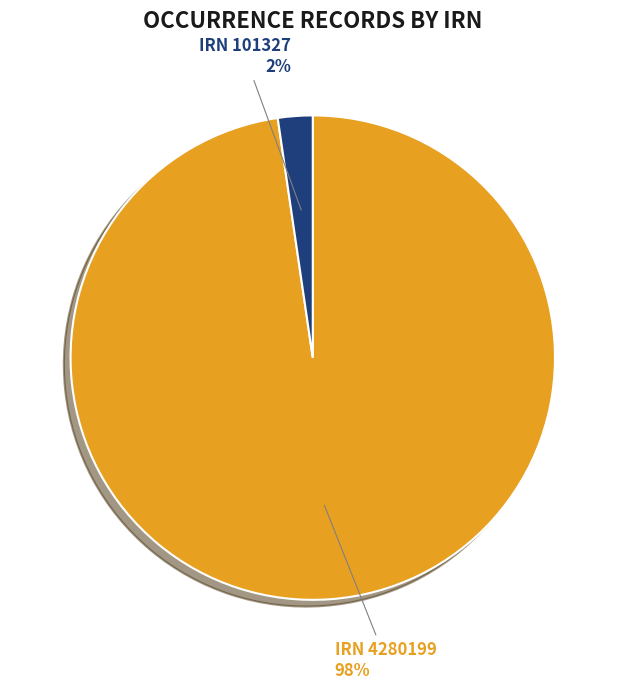

Which category has the smallest portion of the pie?

IRN 101327